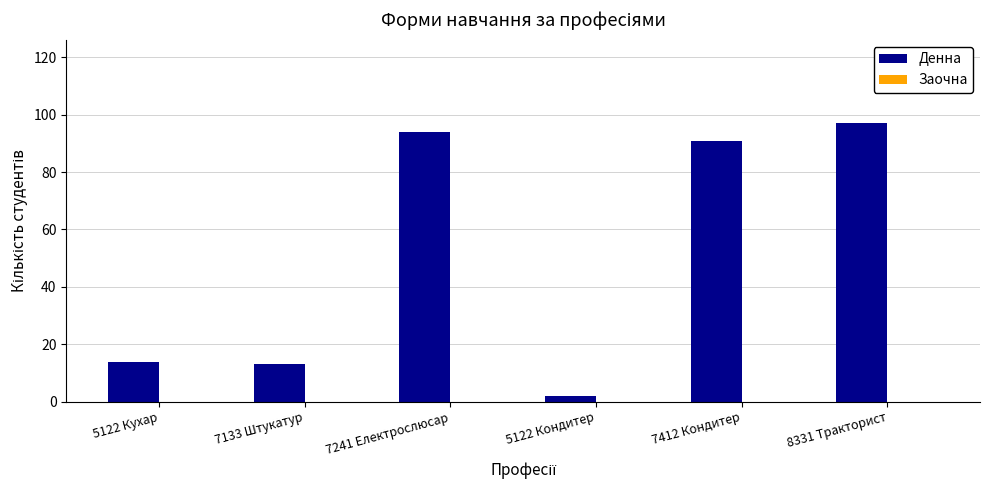

What is the change in value from 7241 Електрослюсар to 8331 Тракторист?

+3